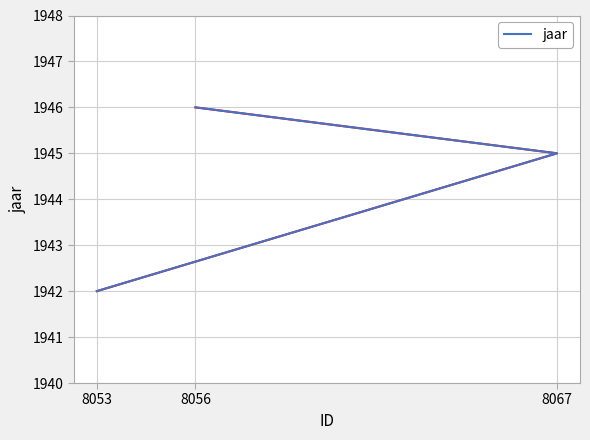

Read the value at 8053.

1942